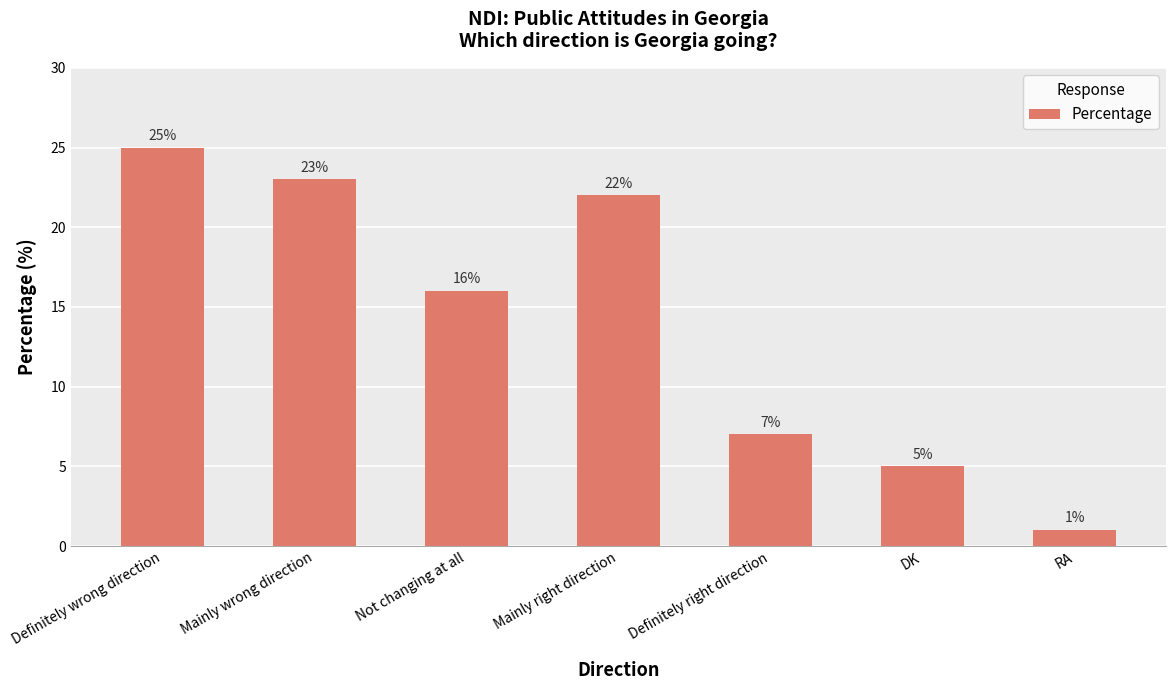

Between Mainly wrong direction and RA, which is larger?

Mainly wrong direction